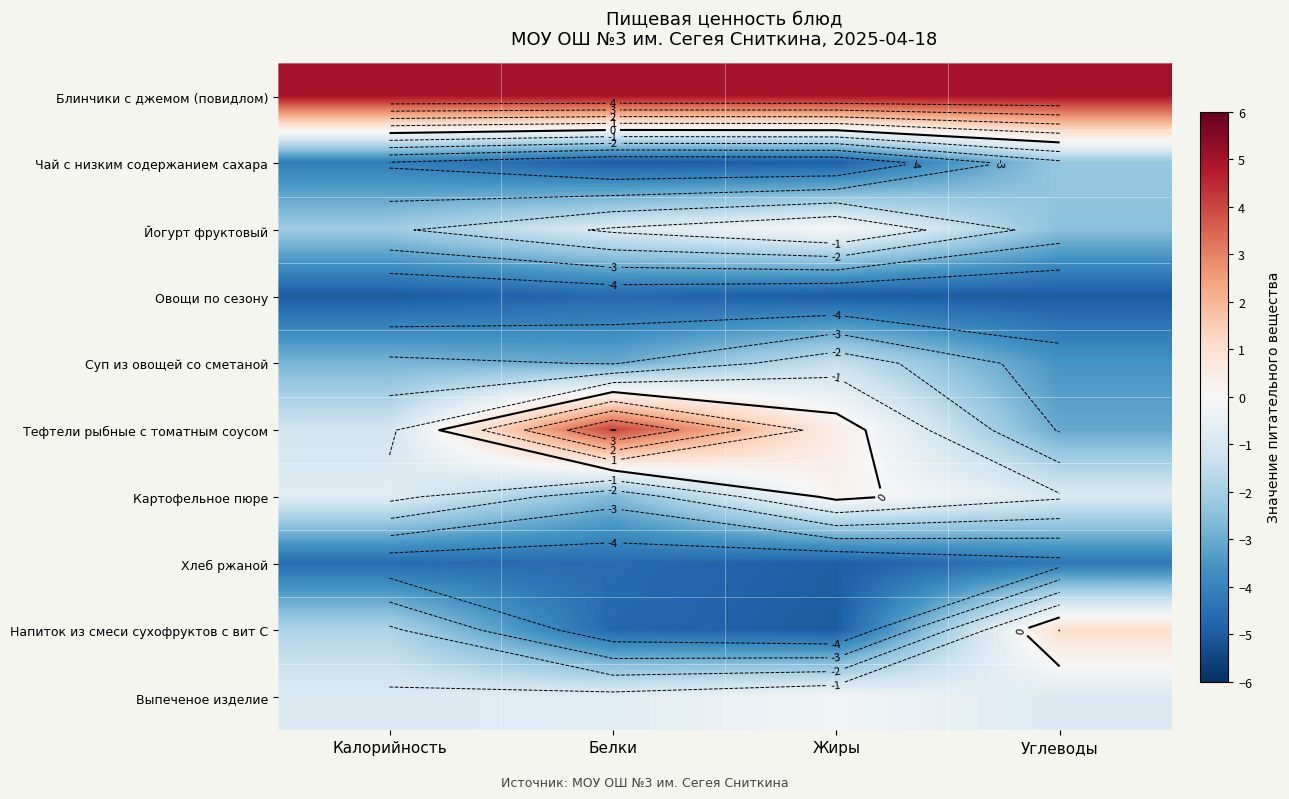

What is the greatest value displayed?

5.0